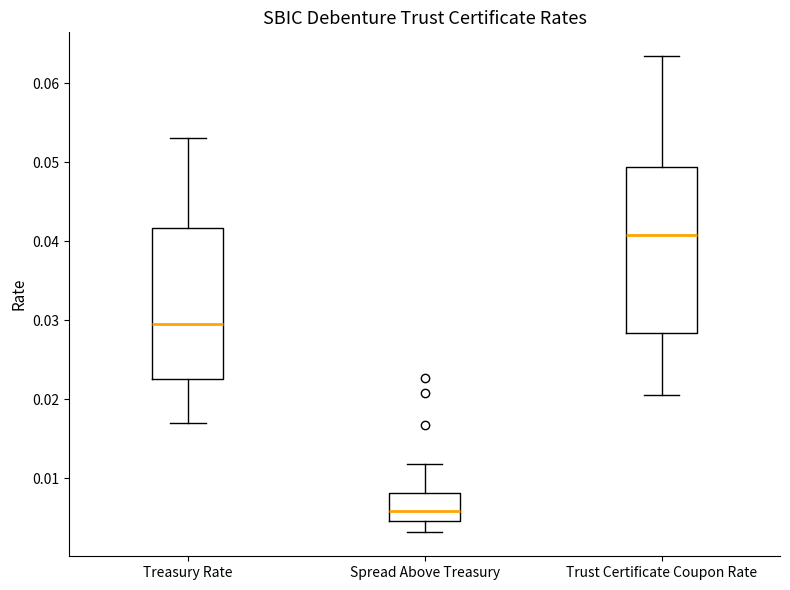

Comparing the boxes themselves (not the whiskers), which one is the tallest?

Trust Certificate Coupon Rate